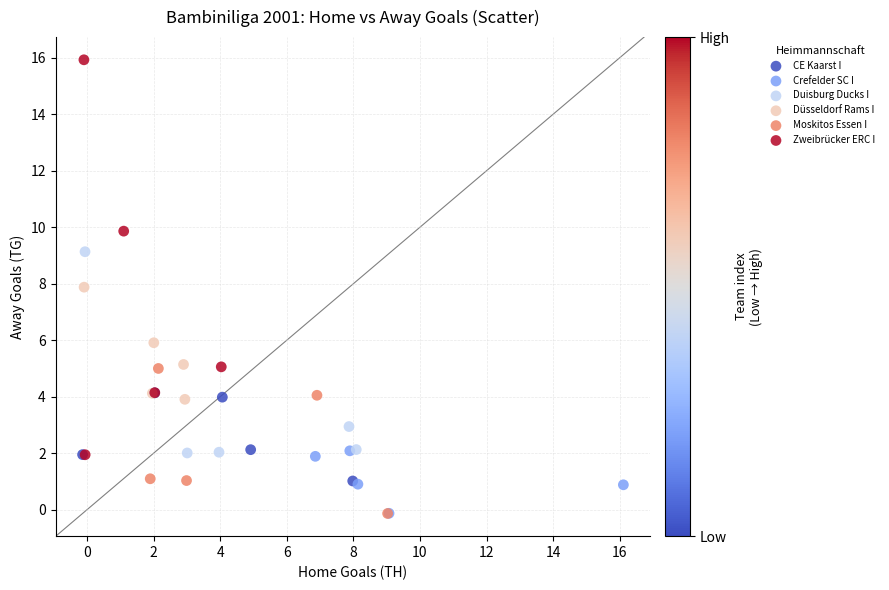

Which series has the widest spread of Y values?

Zweibrücker ERC I